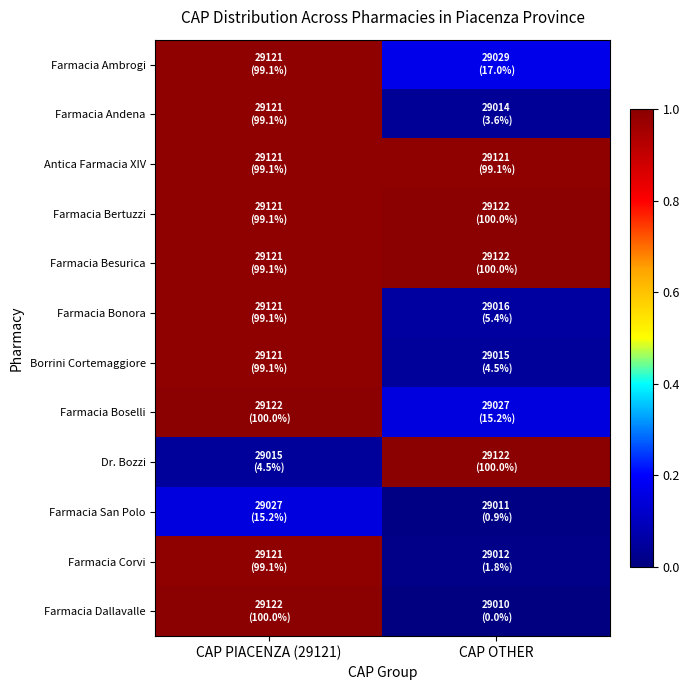

Rank the series at CAP OTHER from lowest to highest value.

Farmacia Dallavalle, Farmacia San Polo, Farmacia Corvi, Farmacia Andena, Borrini Cortemaggiore, Farmacia Bonora, Farmacia Boselli, Farmacia Ambrogi, Antica Farmacia XIV, Farmacia Bertuzzi, Farmacia Besurica, Dr. Bozzi